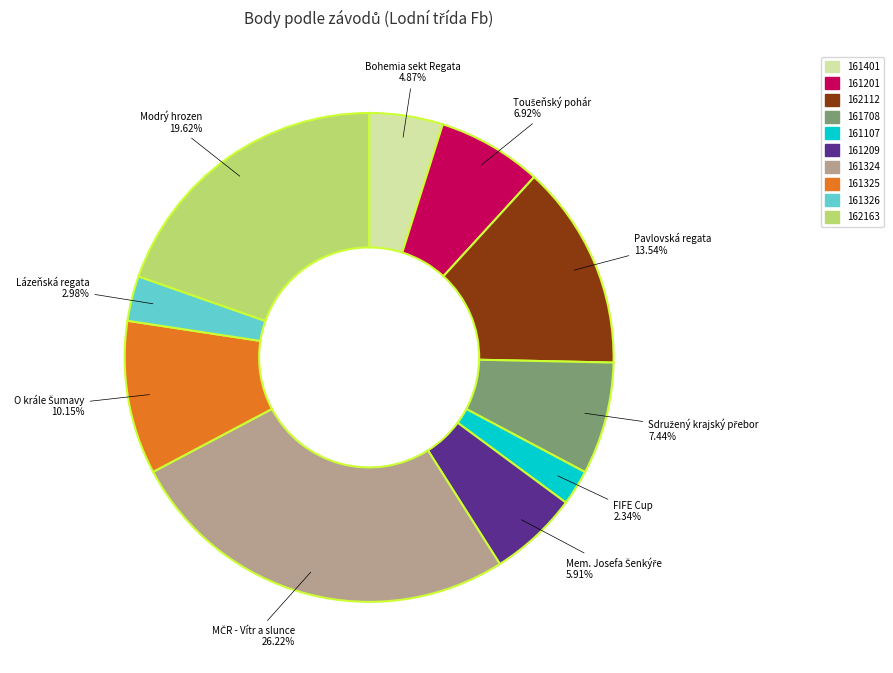

How much of the chart is everything except 161326?

97.0%